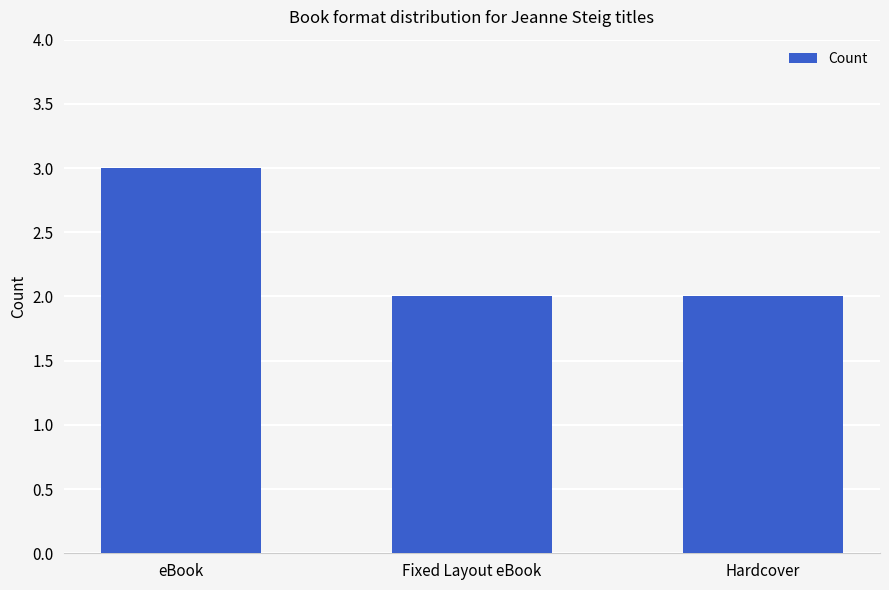

Reading left to right, what are all the values shown in this chart?

3	2	2